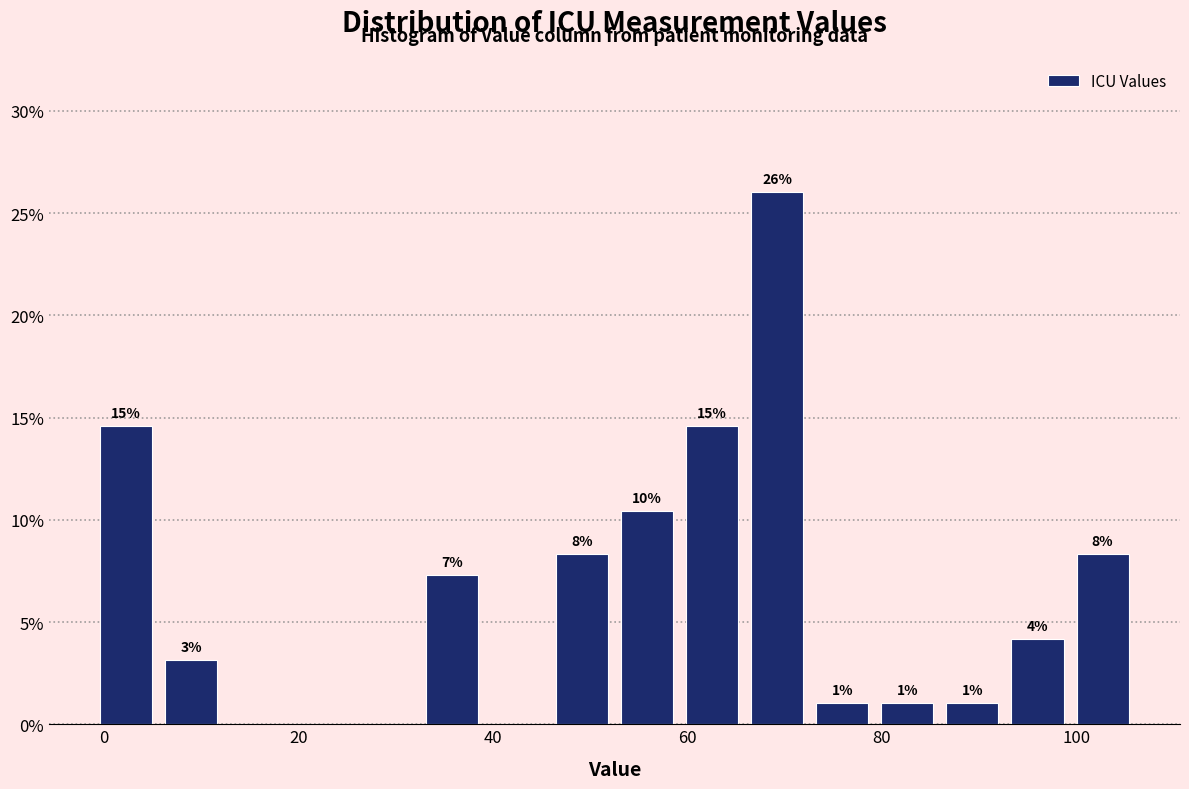

Read against the x-axis, roughly where is the centre of the tallest bar?

70